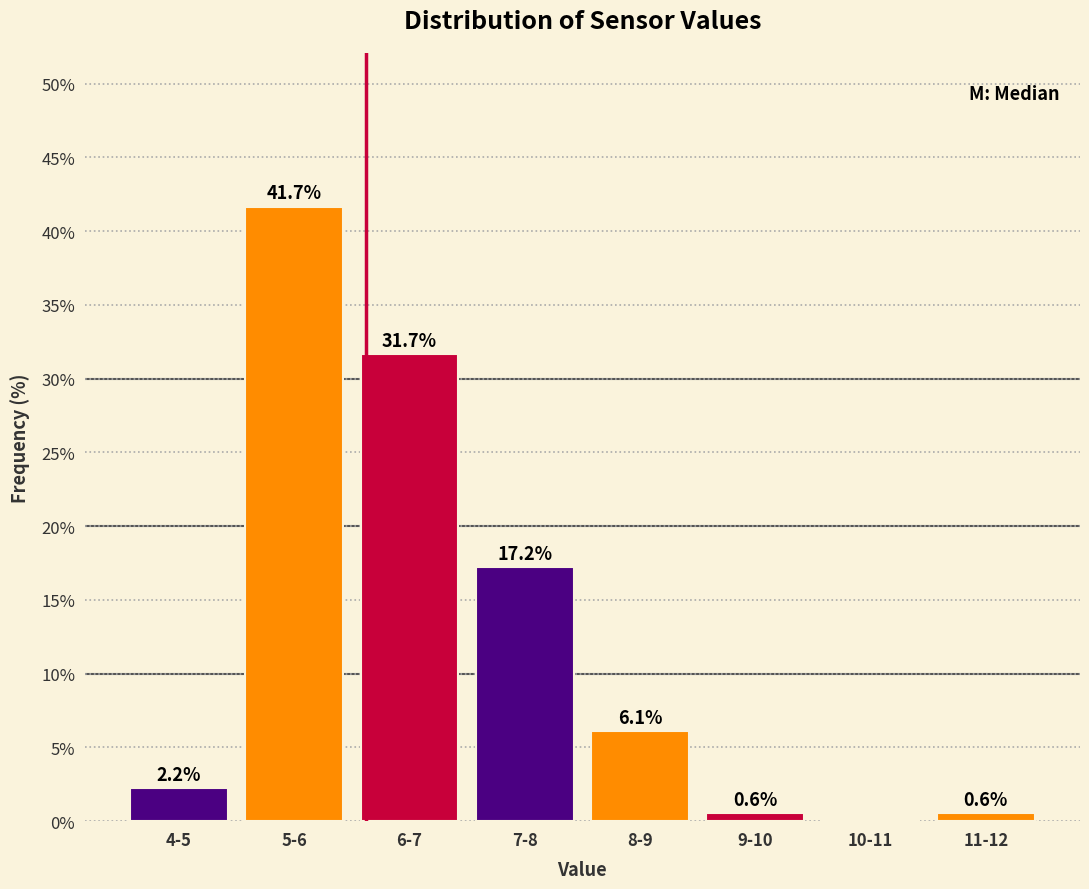

Reading left to right, transcribe all the data shown in this chart.

4-5=2.2	5-6=41.7	6-7=31.7	7-8=17.2	8-9=6.1	9-10=0.6	10-11=0.0	11-12=0.6